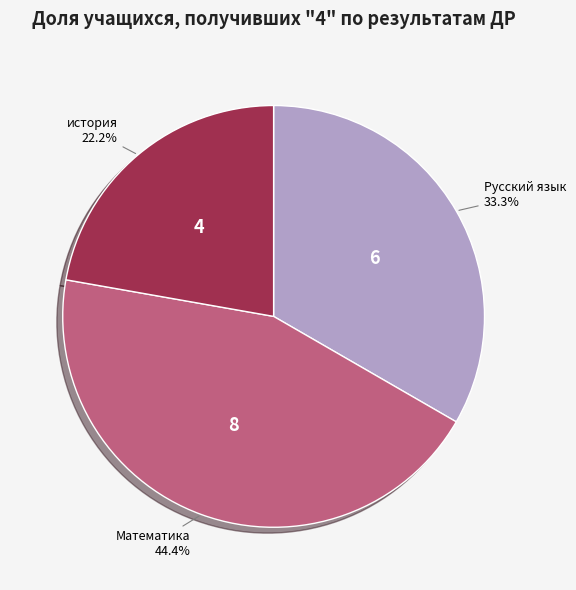

Does any single category account for the majority?

No